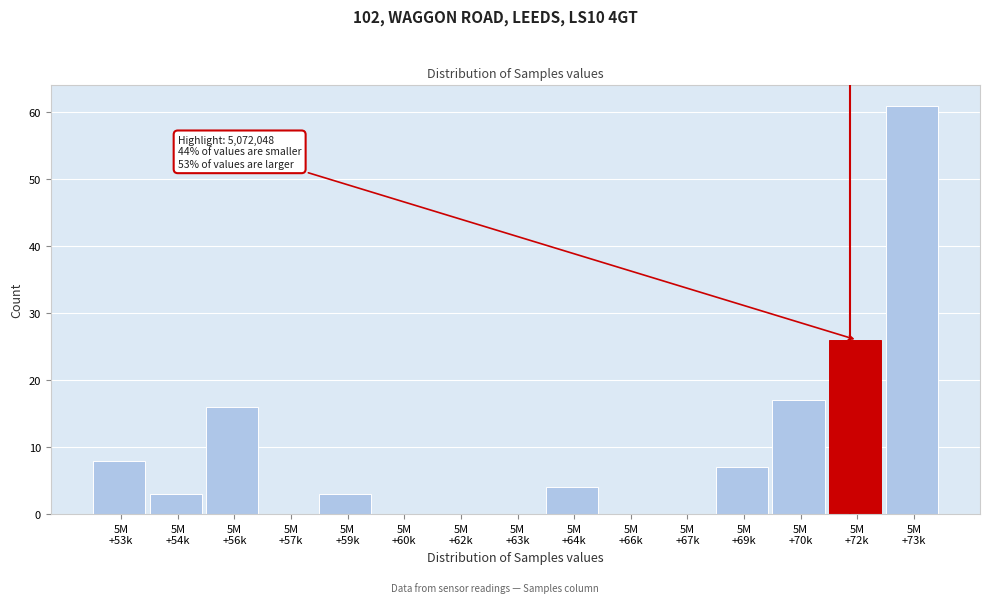

What is the sum of all values?

145